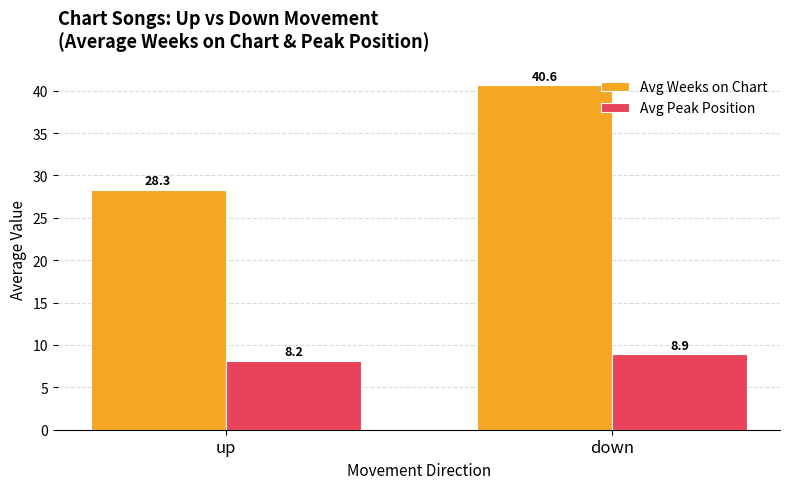

Reading left to right, transcribe all the data shown in this chart.

Avg Weeks on Chart: 28.3	40.6
Avg Peak Position: 8.2	8.9